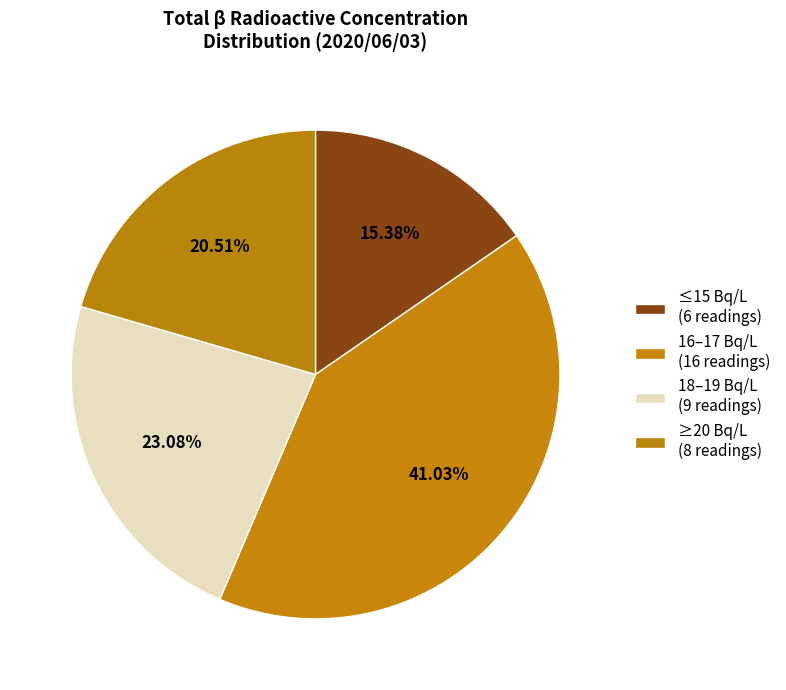

How many slices are in this pie chart?

4